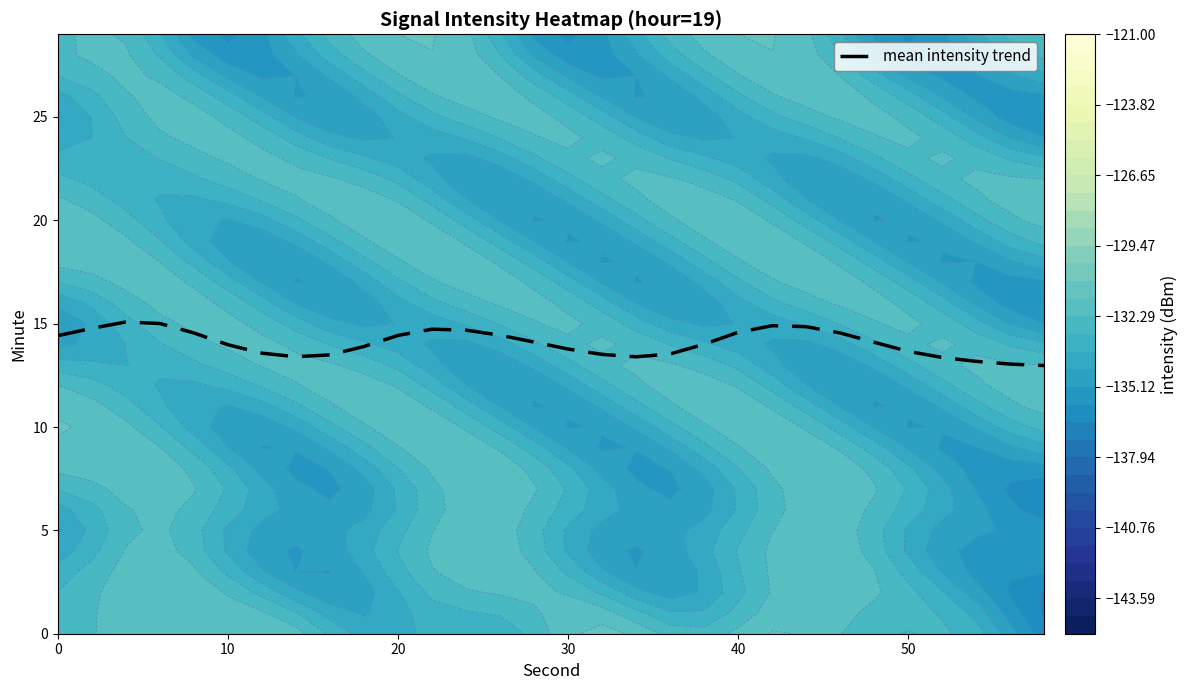

True or false: the data shows 4.9 at 40.

False